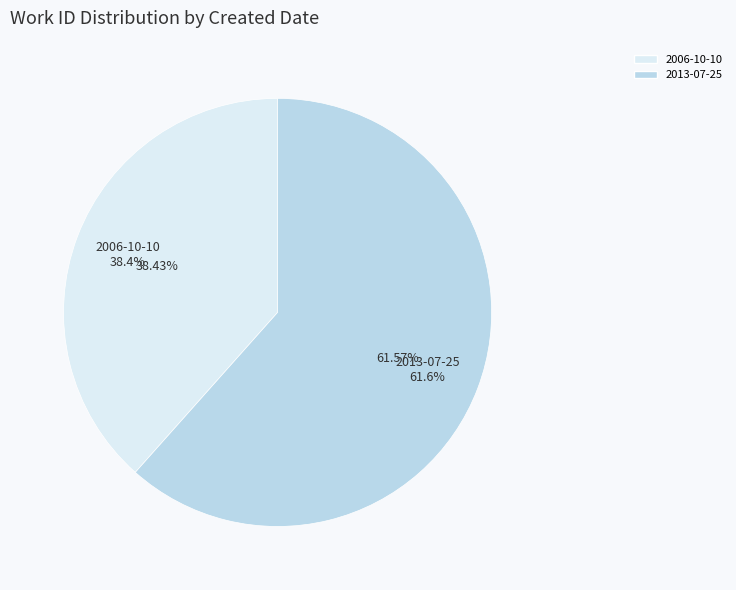

What percentage is the 2013-07-25 slice, to the nearest percent?

62%